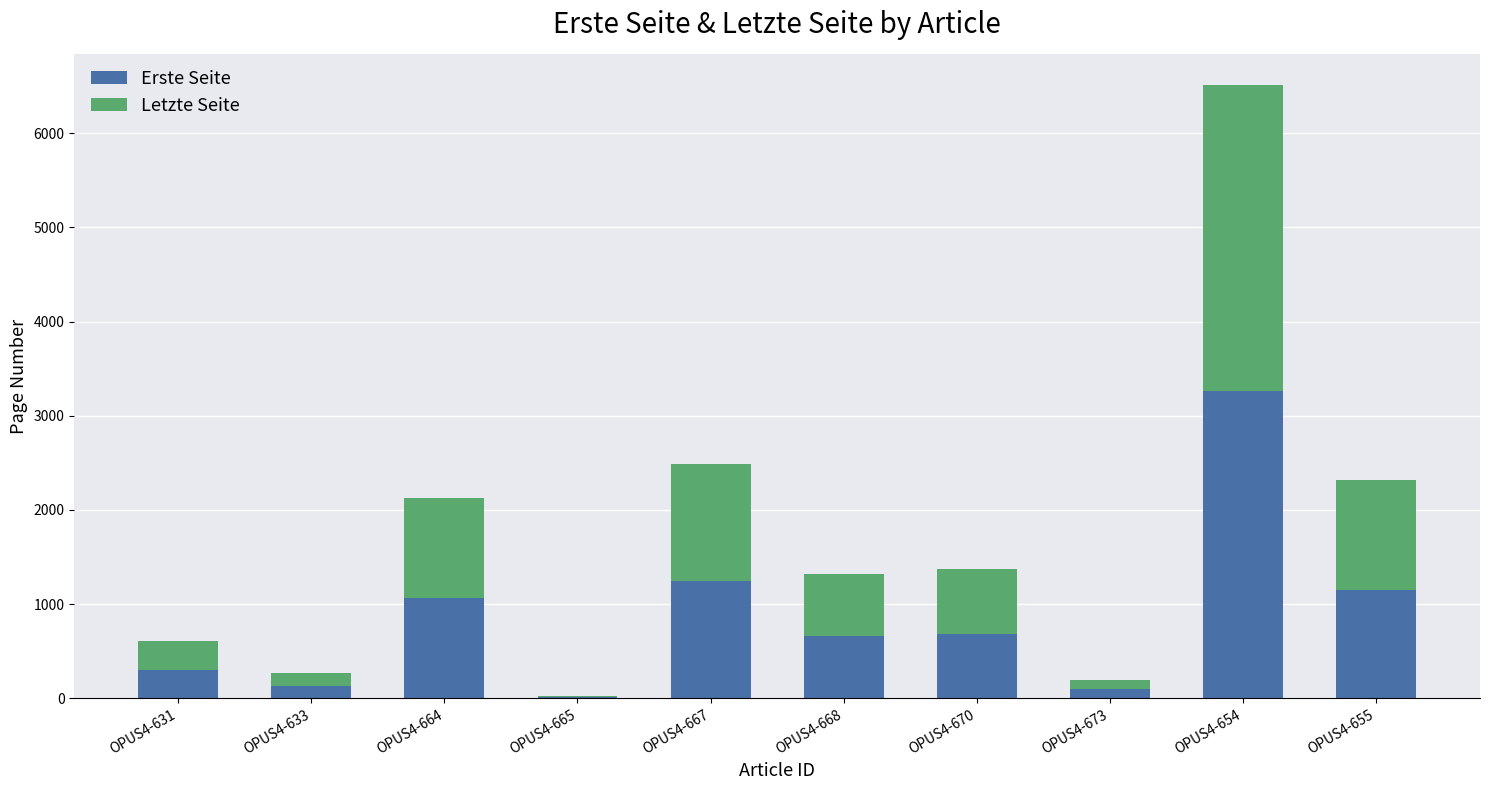

What is the sum of all Erste Seite values?

8590